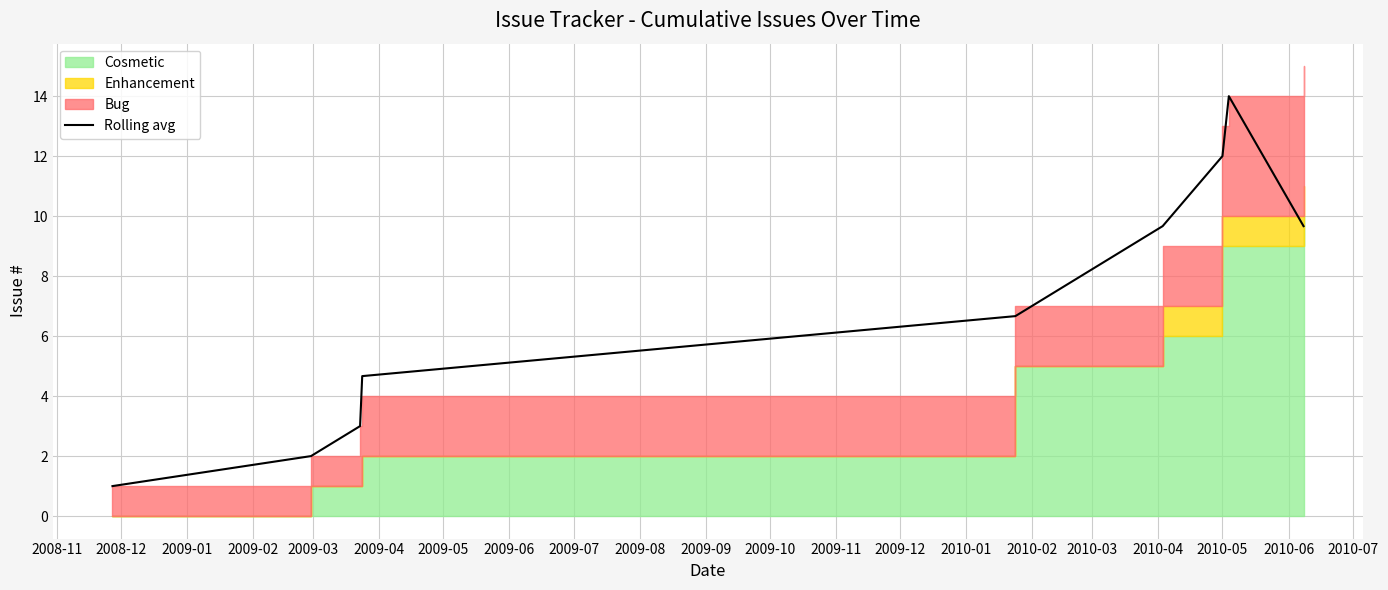

What is the difference between the second highest and second lowest values?

10.0